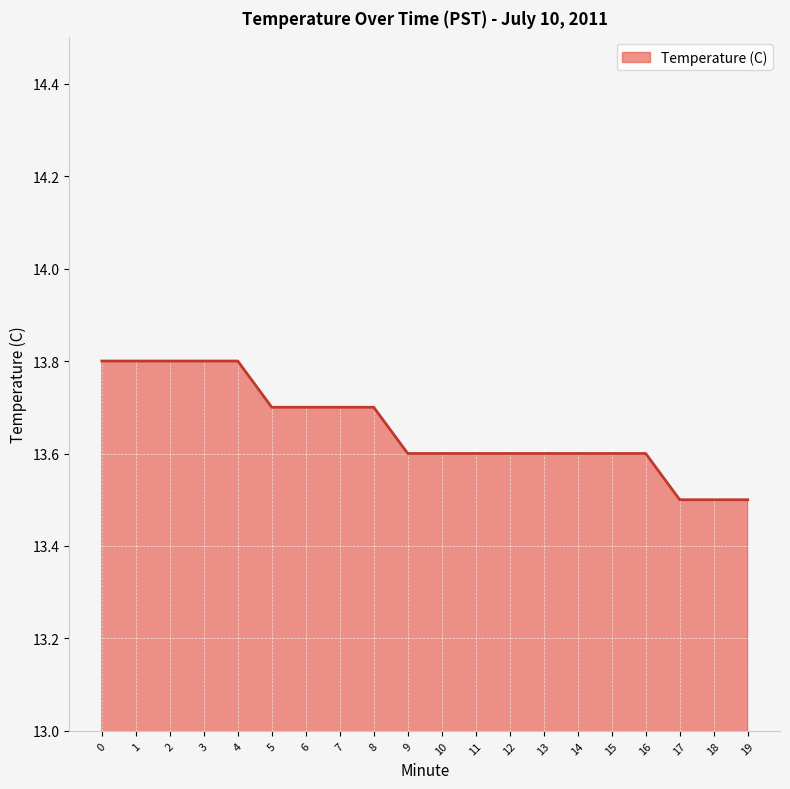

Reading left to right, extract all data points from this chart.

0=13.8	1=13.8	2=13.8	3=13.8	4=13.8	5=13.7	6=13.7	7=13.7	8=13.7	9=13.6	10=13.6	11=13.6	12=13.6	13=13.6	14=13.6	15=13.6	16=13.6	17=13.5	18=13.5	19=13.5